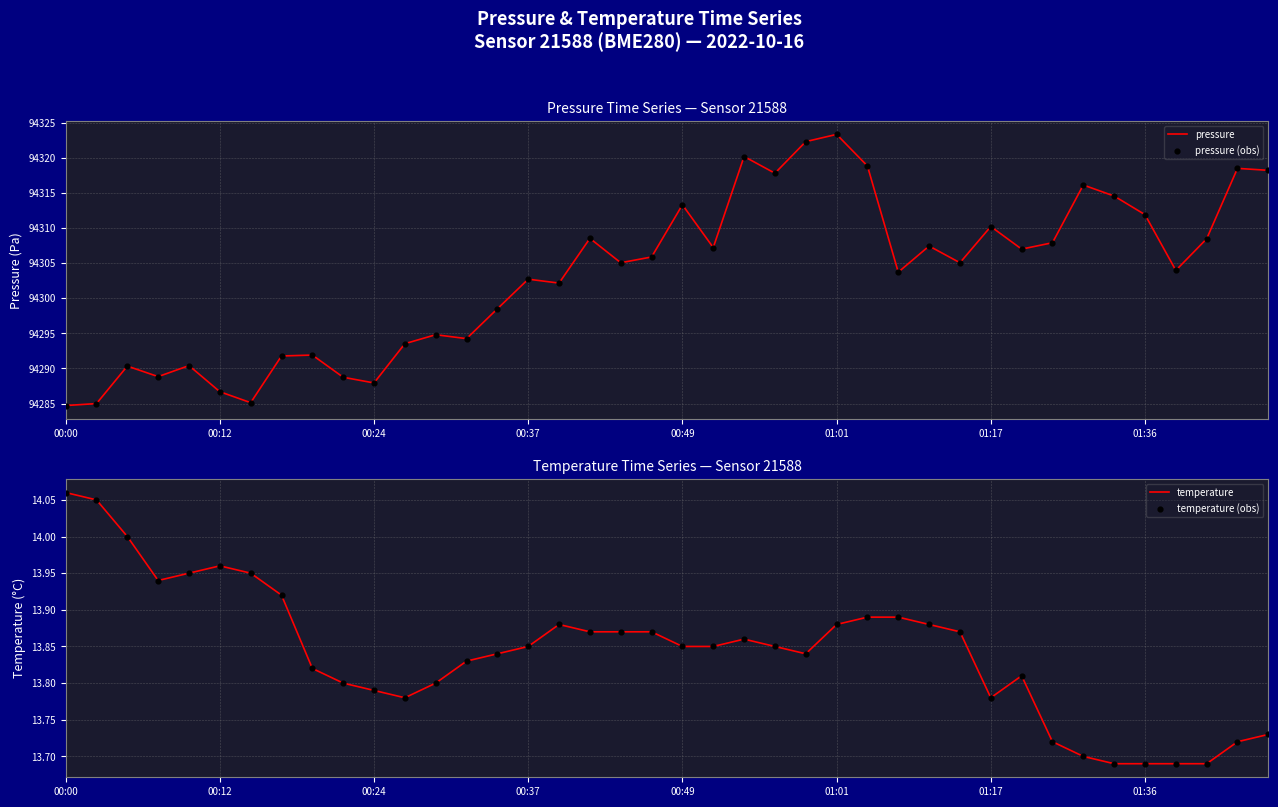

Which series has the largest Y range (max minus min)?

pressure